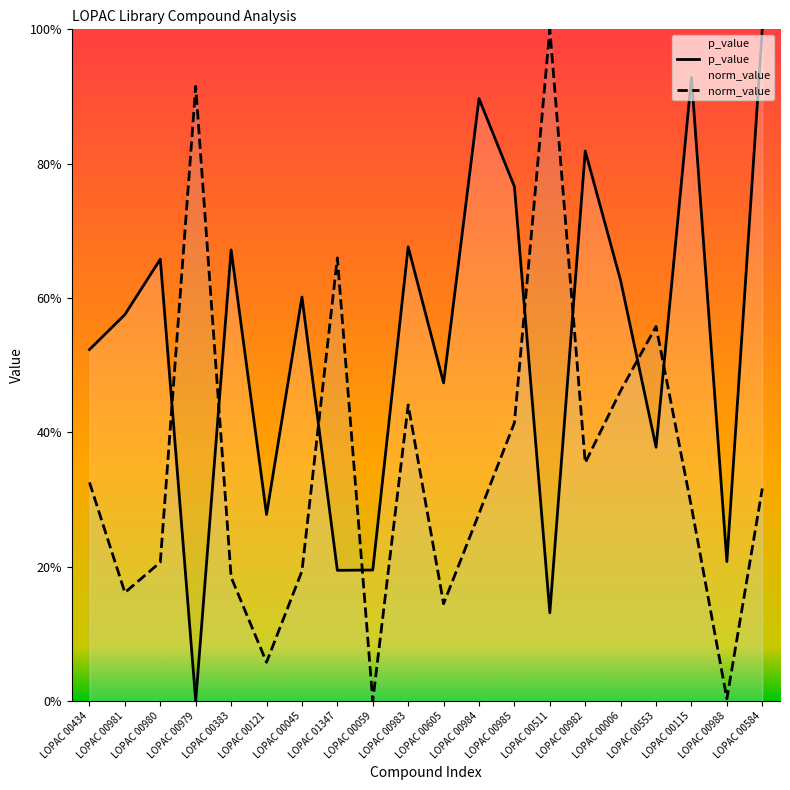

Where is norm_value nearest to the value 0?

LOPAC 00059